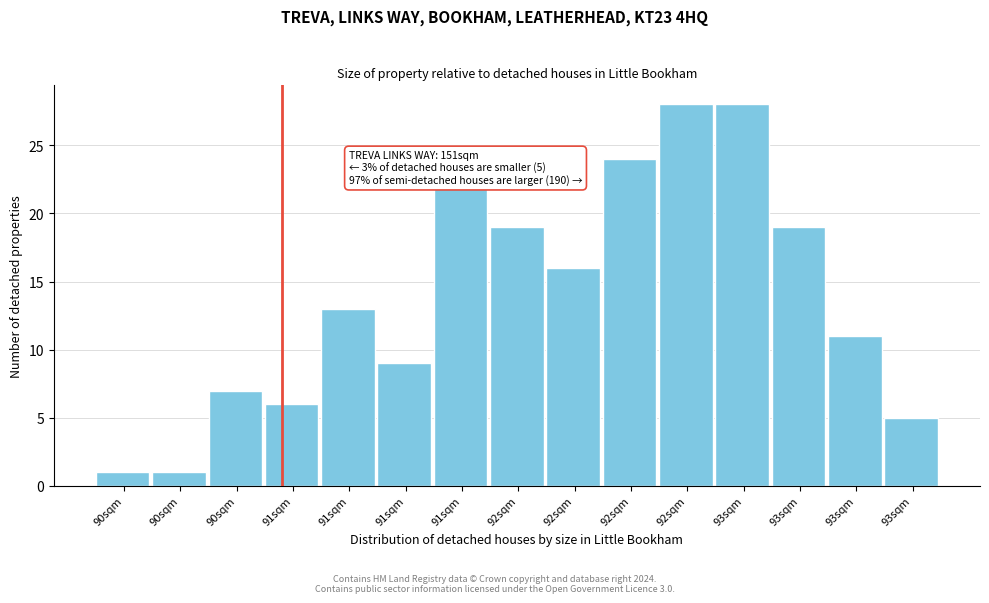

How many distinct data groups are displayed?

1